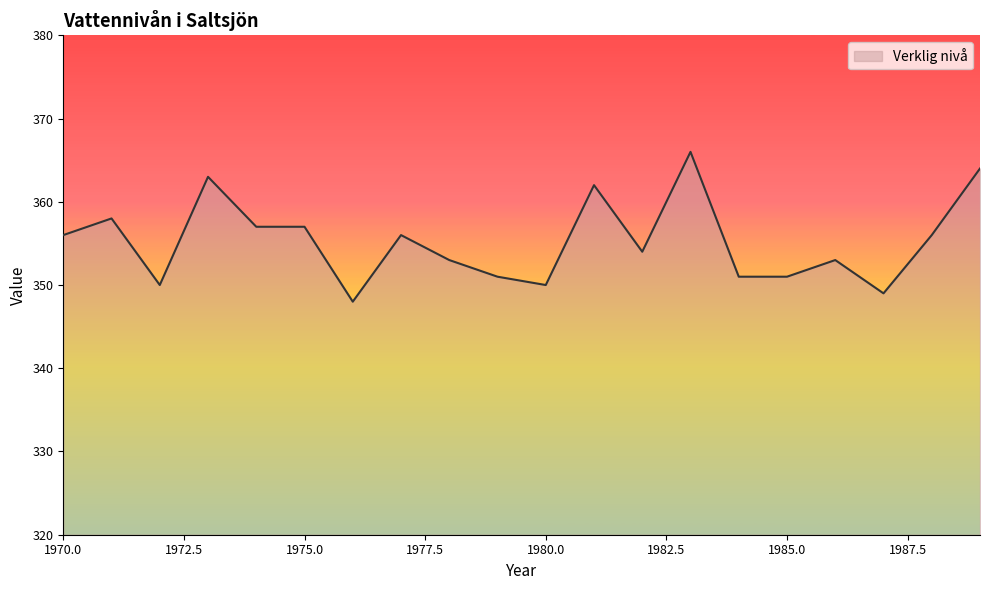

What is the smallest value displayed?

348